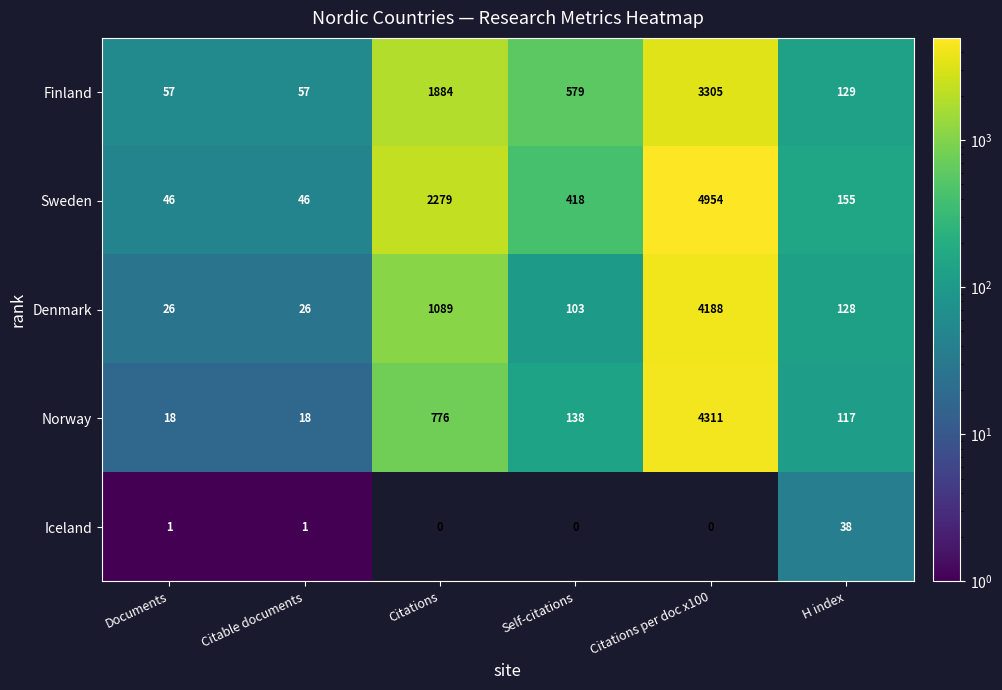

What is the spread (max minus min) of values at Citations?

2279